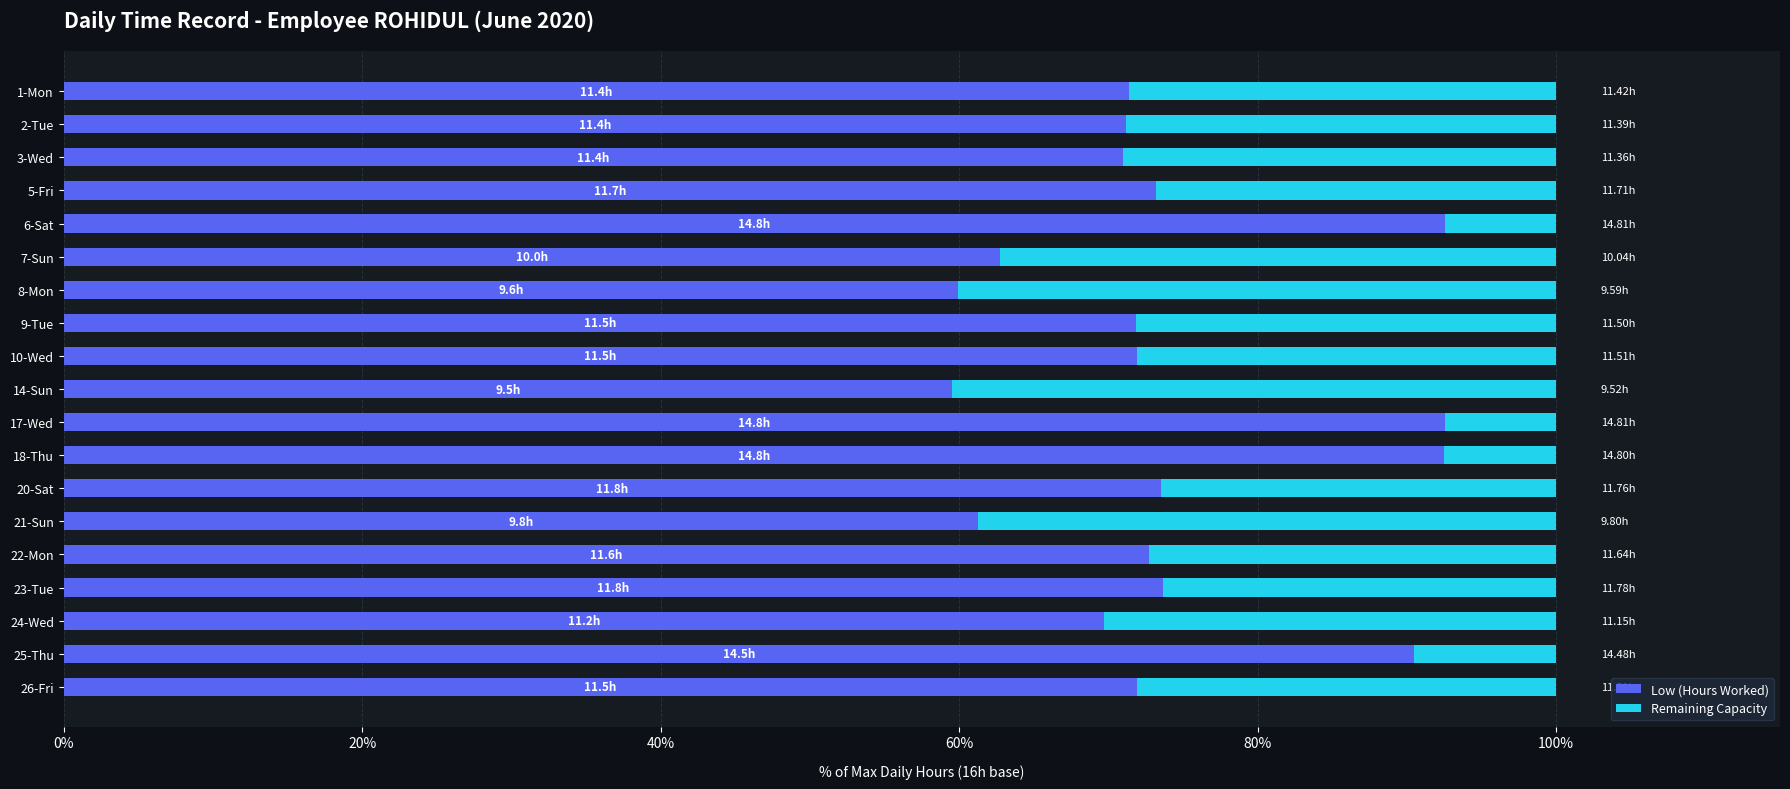

What is the sum of the Low (Hours Worked) values at 10-Wed and 24-Wed?

141.6